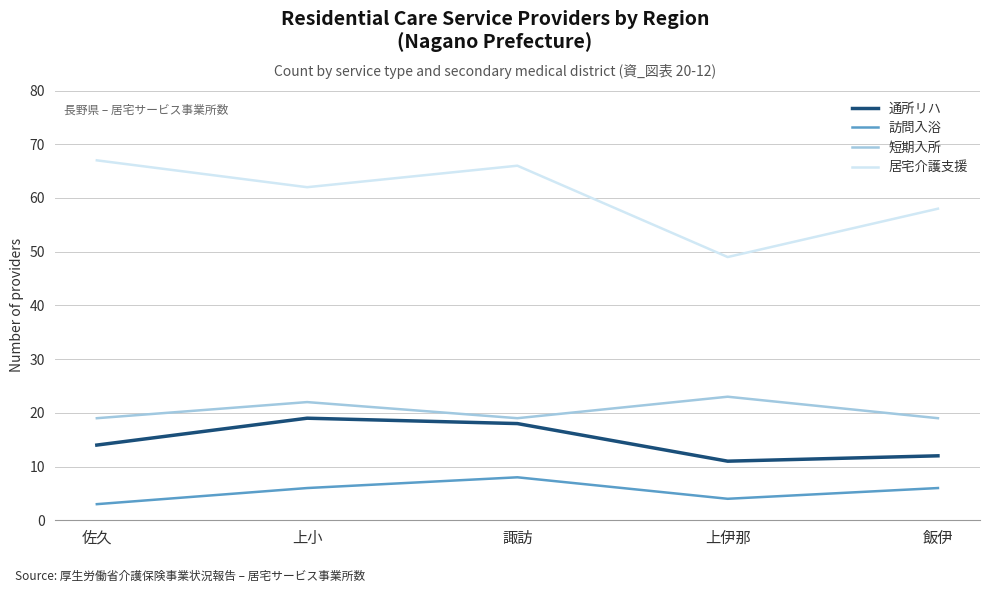

Is it true that 短期入所 equals 33 at 飯伊?

False